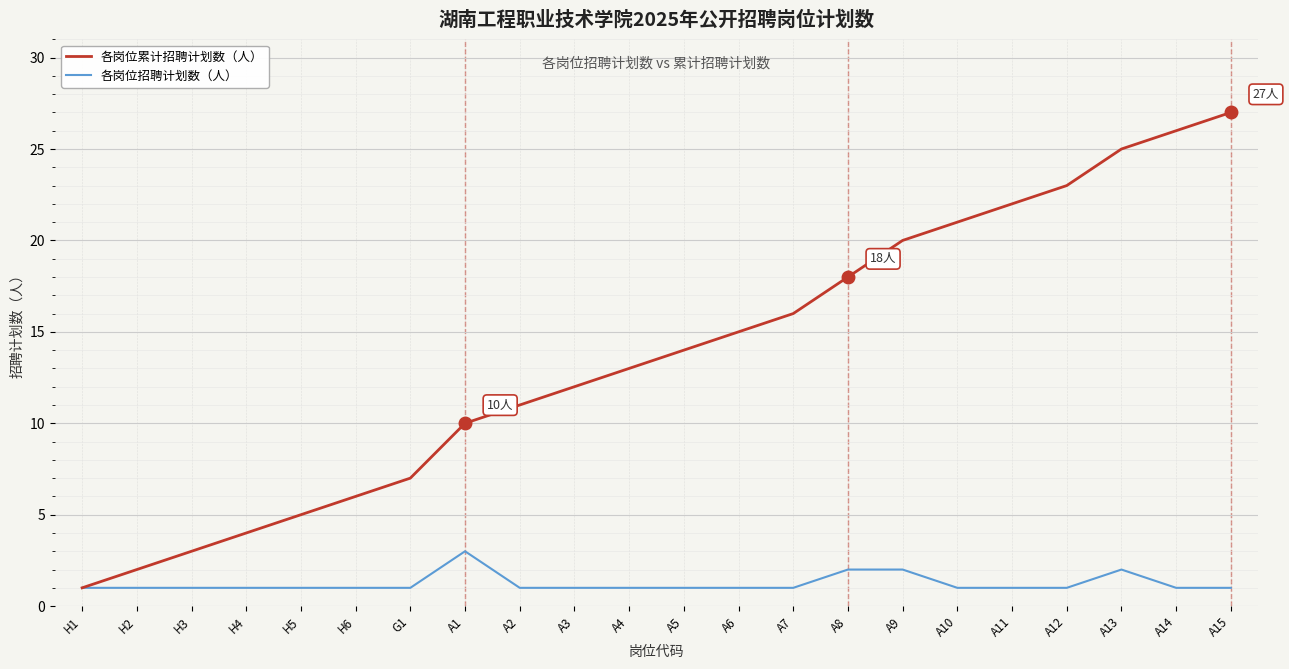

How many series are shown in this chart?

2